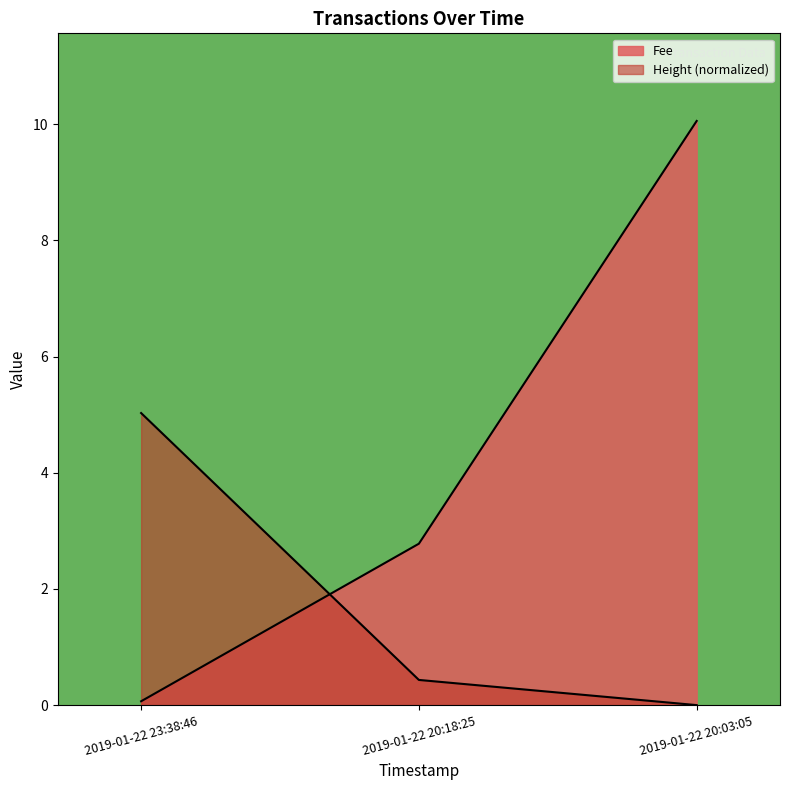

Does the chart have visible grid lines?

No